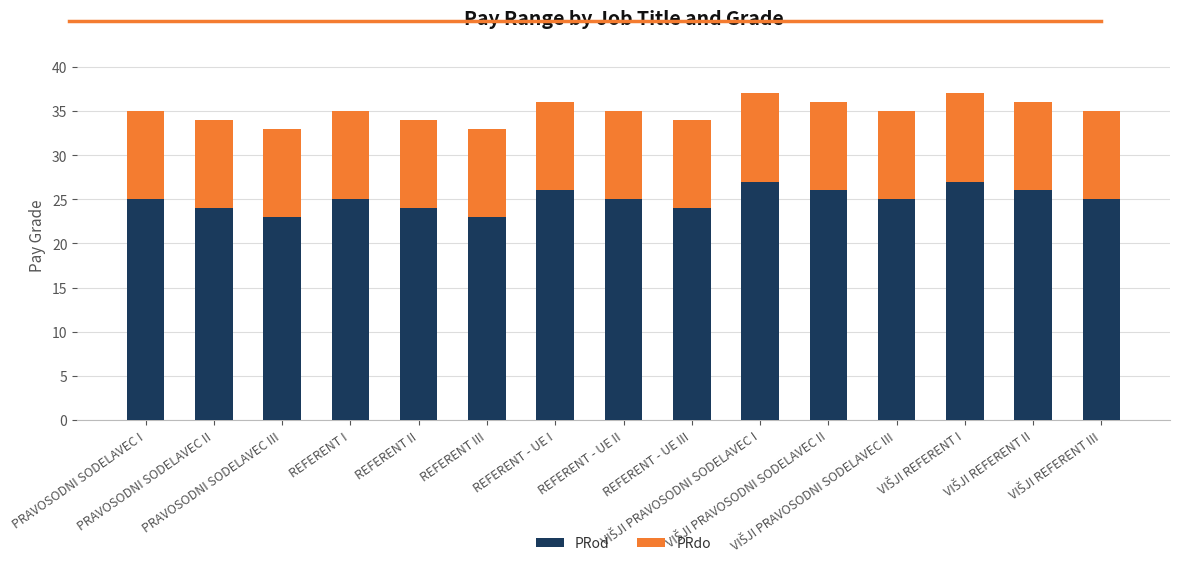

What is the difference between the second highest and second lowest values in the PRod series?

4